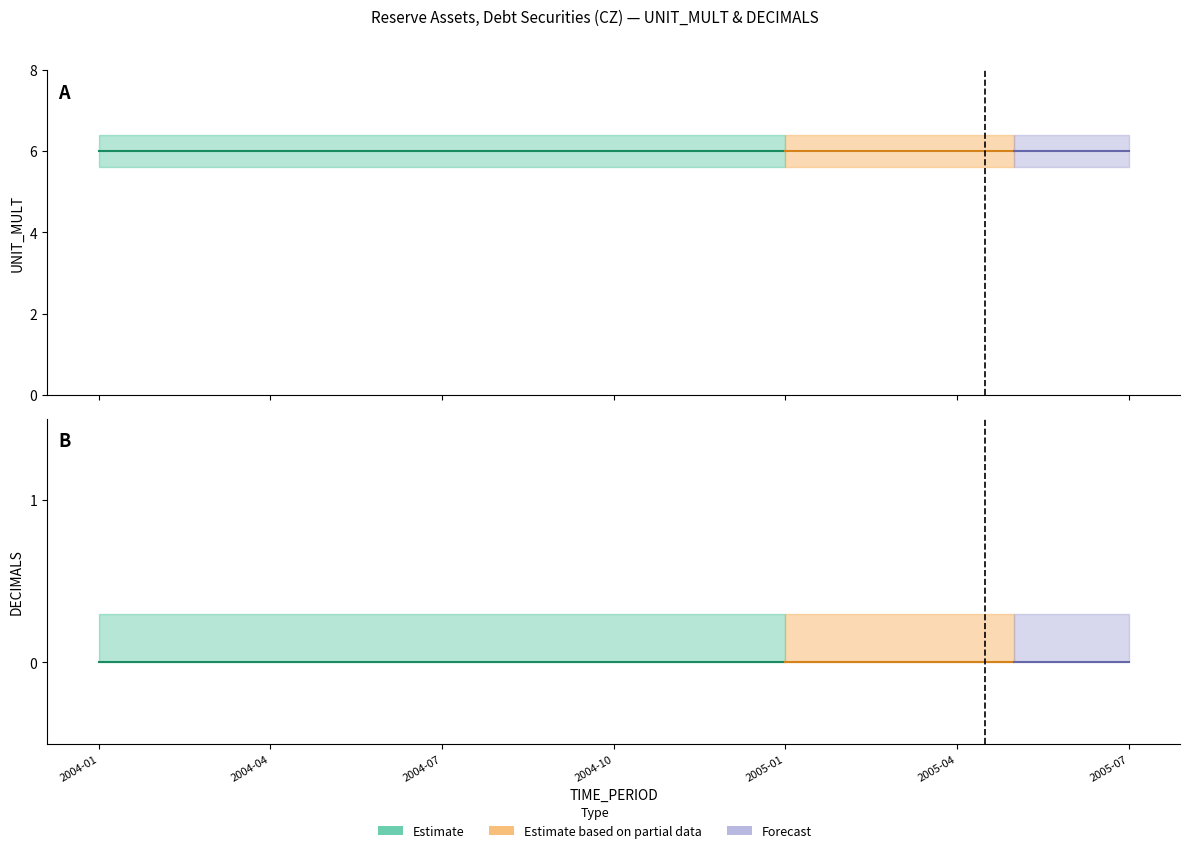

True or false: UNIT_MULT and DECIMALS intersect in this chart.

False